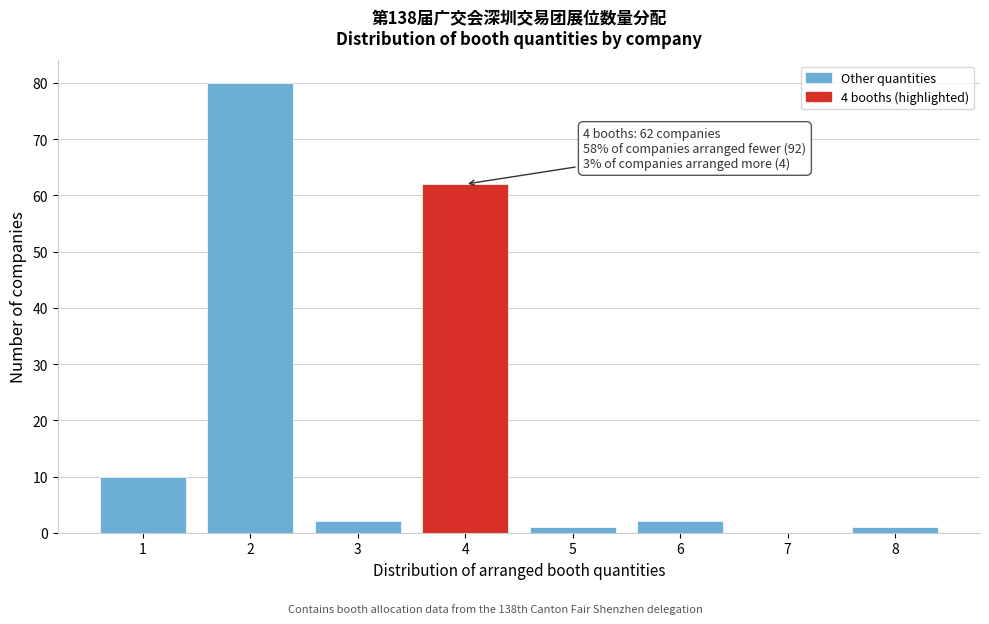

Reading left to right, list all the values displayed in this chart.

1=10	2=80	3=2	4=62	5=1	6=2	7=0	8=1